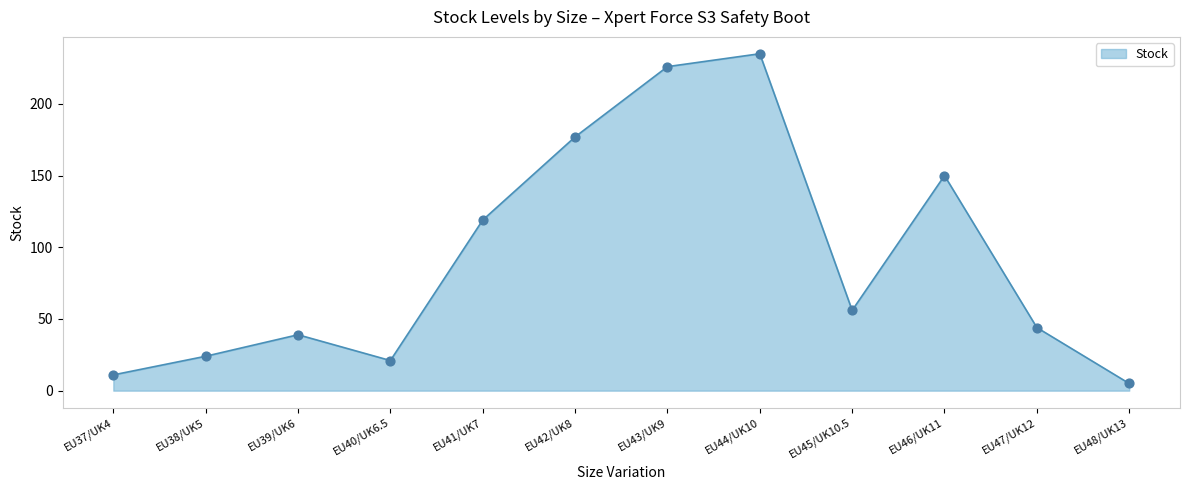

Between EU47/UK12 and EU41/UK7, which is larger?

EU41/UK7